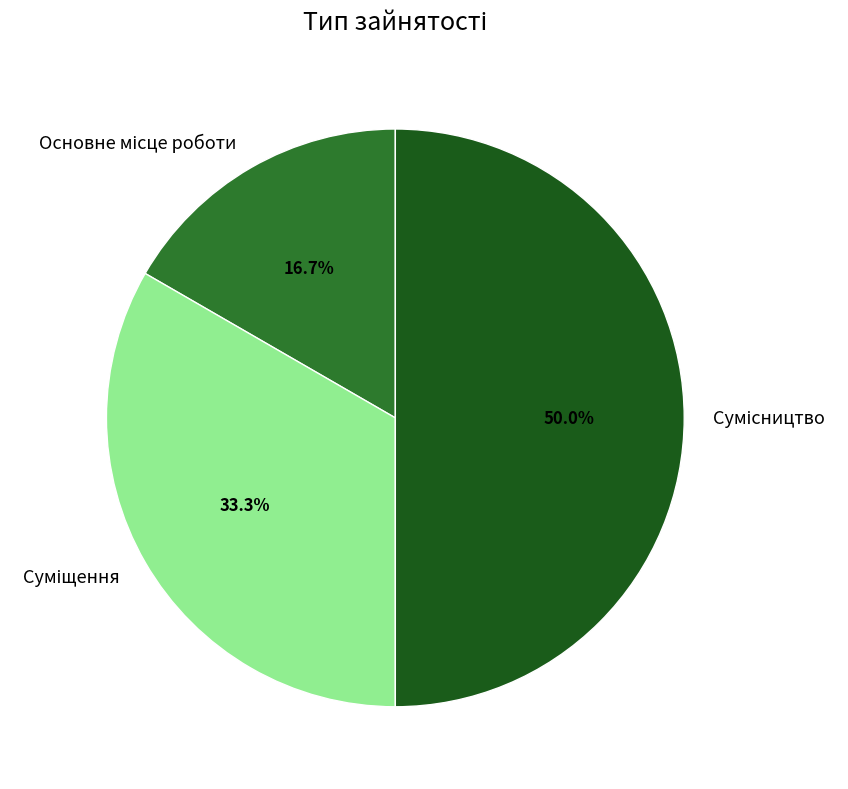

Count the number of slices in the pie.

3